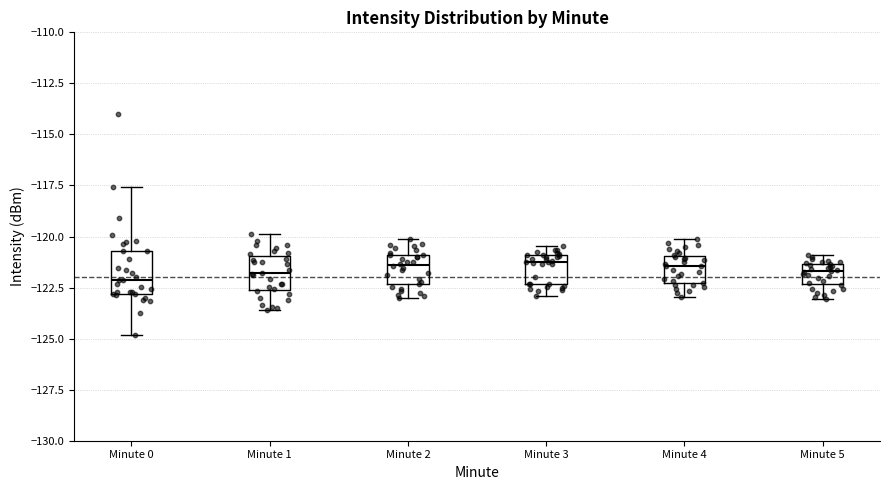

Reading left to right, transcribe this box plot: for each box, give where its median line is, the range the box spans, and where its two whiskers end, as read against the y-axis. The values are not printed on the chart, so give them approximately, as read against the axis.

Minute 0: median -122.0, box -123.0 to -120.5, whiskers -125.0 to -117.5
Minute 1: median -122.0, box -122.5 to -121.0, whiskers -123.5 to -120.0
Minute 2: median -121.5, box -122.5 to -121.0, whiskers -123.0 to -120.0
Minute 3: median -121.0 (just below the box's upper edge), box -122.5 to -121.0, whiskers -123.0 to -120.5
Minute 4: median -121.5, box -122.5 to -121.0, whiskers -123.0 to -120.0
Minute 5: median -121.5 (inside the box), box -122.5 to -121.5, whiskers -123.0 to -121.0